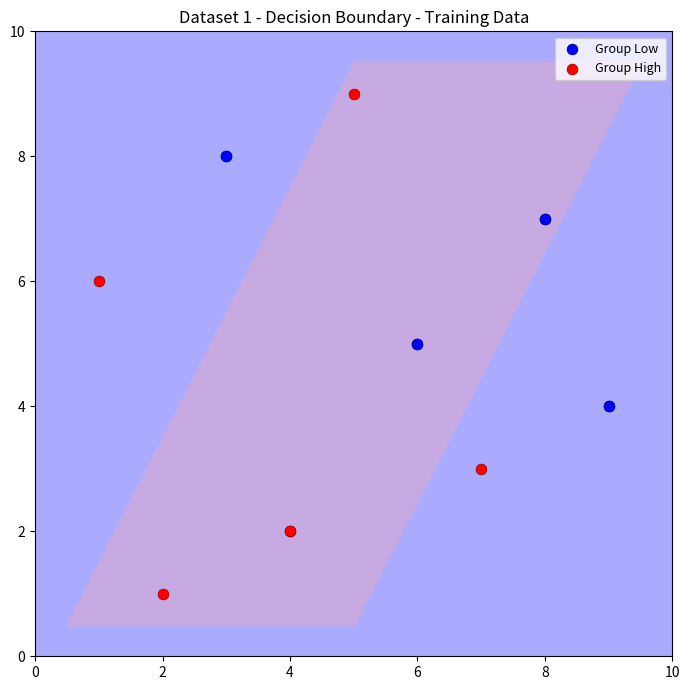

Which series reaches the minimum Y coordinate?

Group High